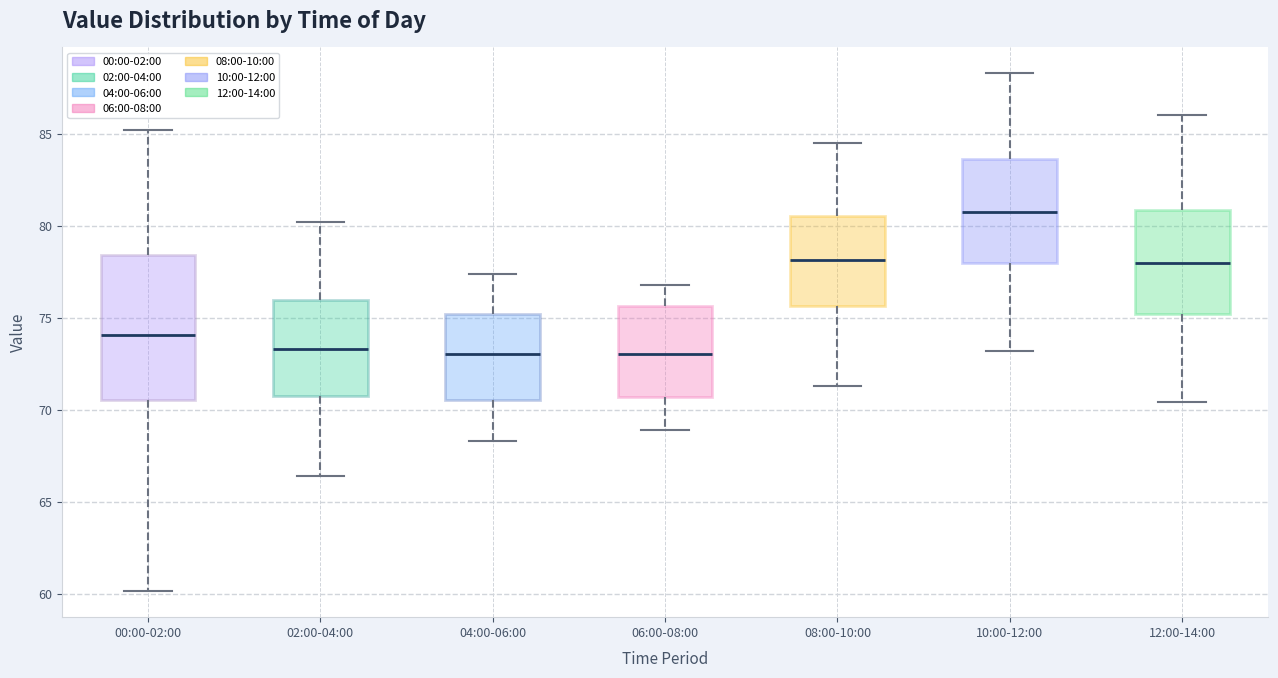

Comparing the boxes themselves (not the whiskers), which one is the tallest?

00:00-02:00